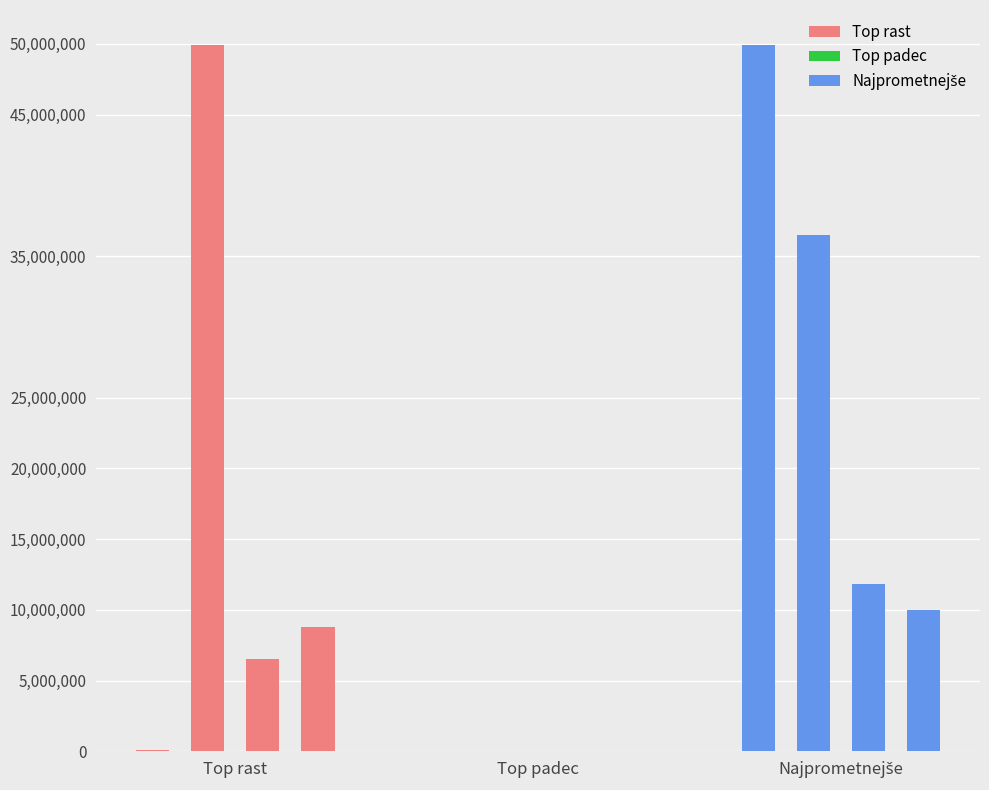

Reading left to right, list all the values displayed in this chart.

Top rast: 70824.2	49893069.8	6525579.9	8770924.1
Top padec: 610.0	359.6	42294.0	304.0
Najprometnejše: 49893069.8	36506616.6	11813594.2	9962222.5